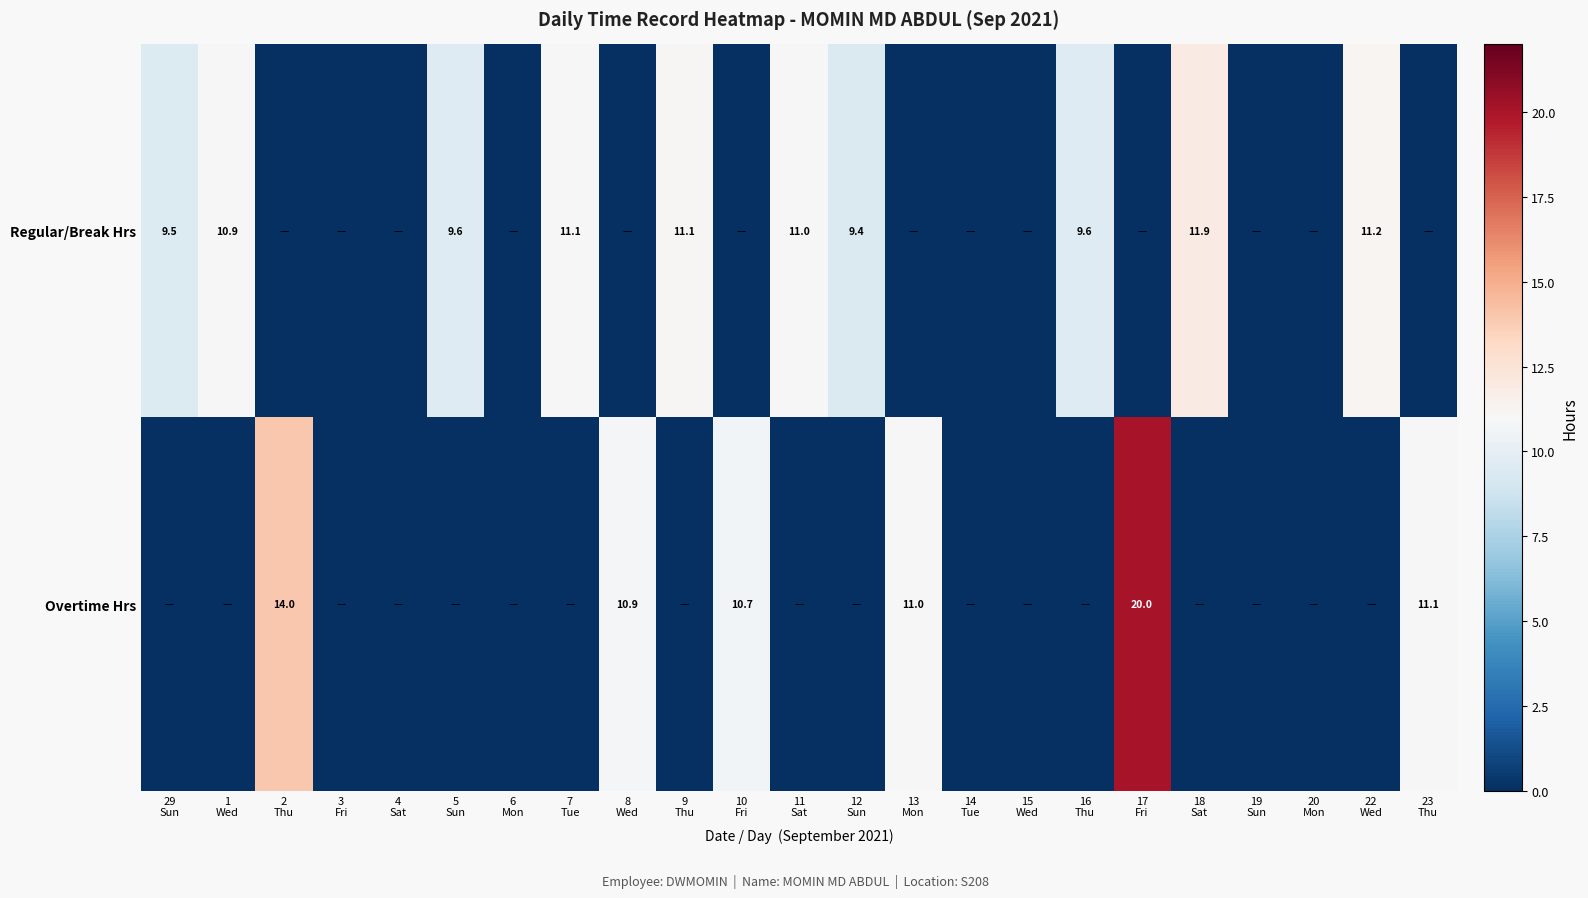

Which label corresponds to the smallest value in the chart?

2
Thu